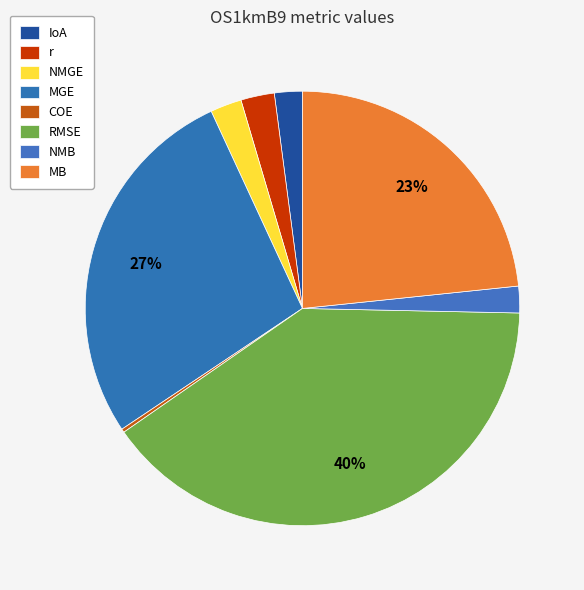

Does IoA represent more than half of the total?

No